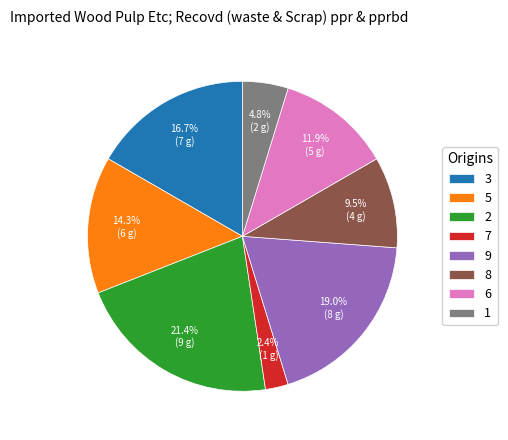

Count the number of slices in the pie.

8